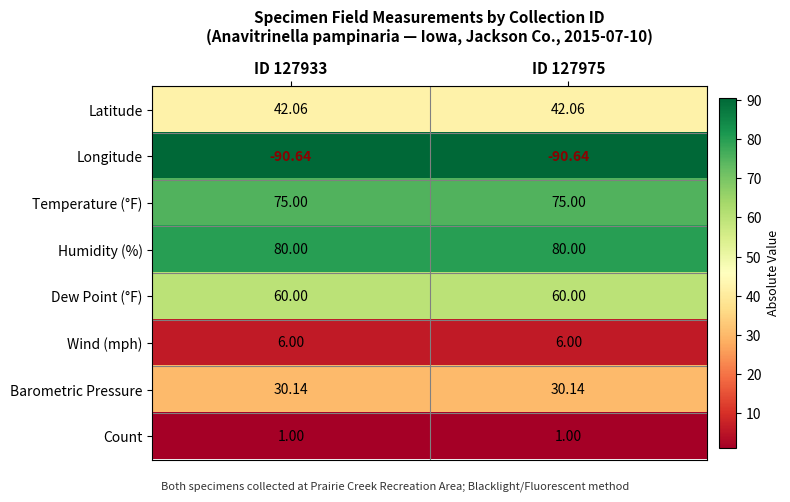

What is the total value across all series at ID 127975?

203.6